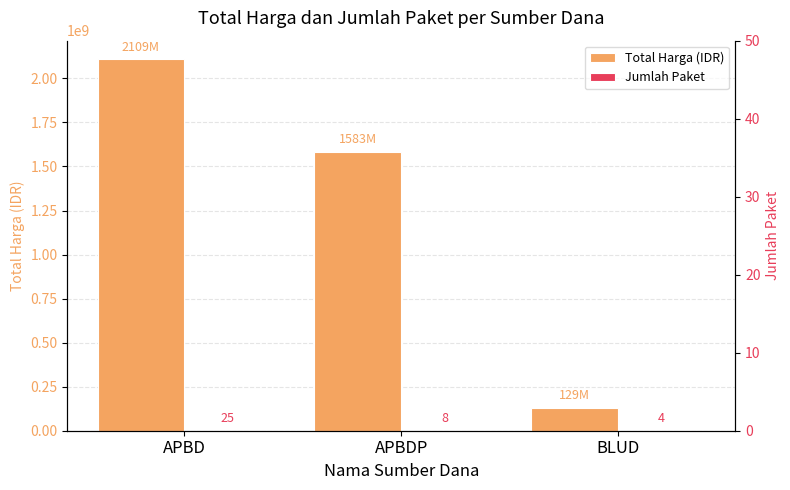

What is the sum of all Jumlah Paket values?

37